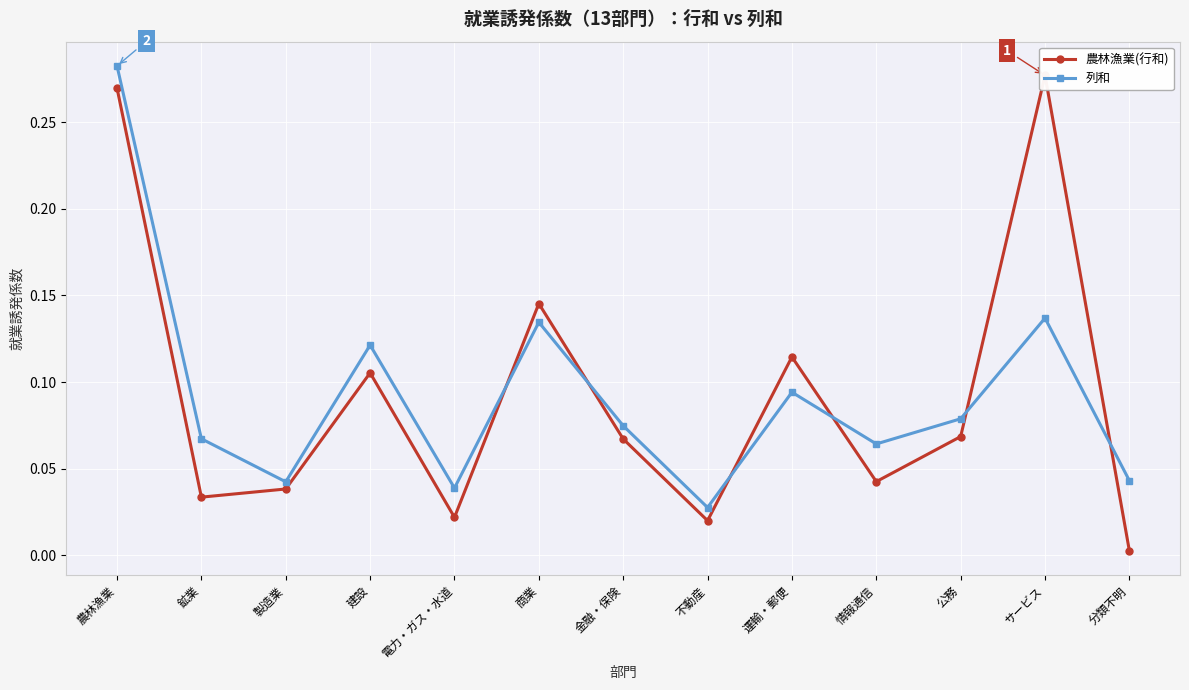

How many categories are shown in the chart?

13